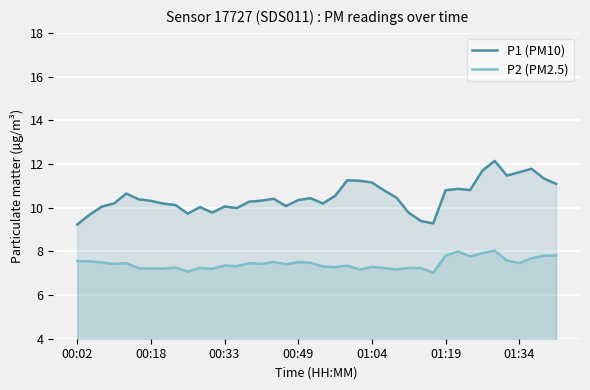

Which series has the largest total across all categories?

P1 (PM10)